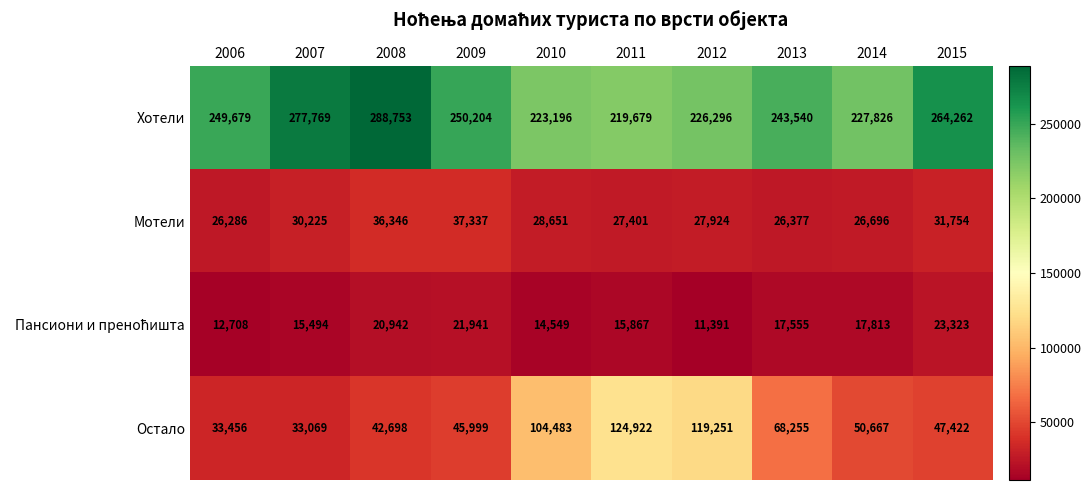

How many distinct data groups are displayed?

4